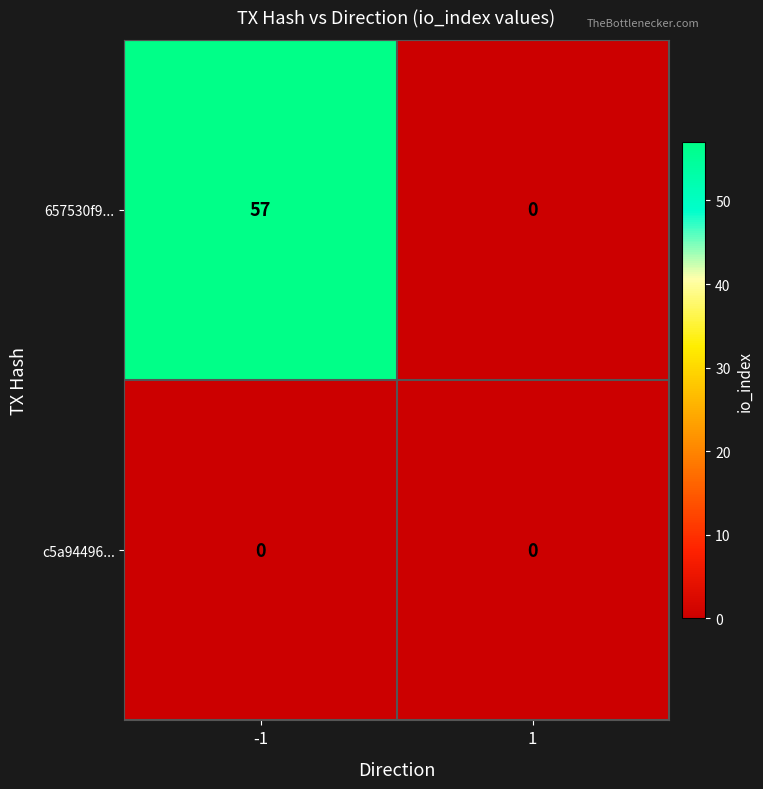

What is the total value across all series at -1?

57